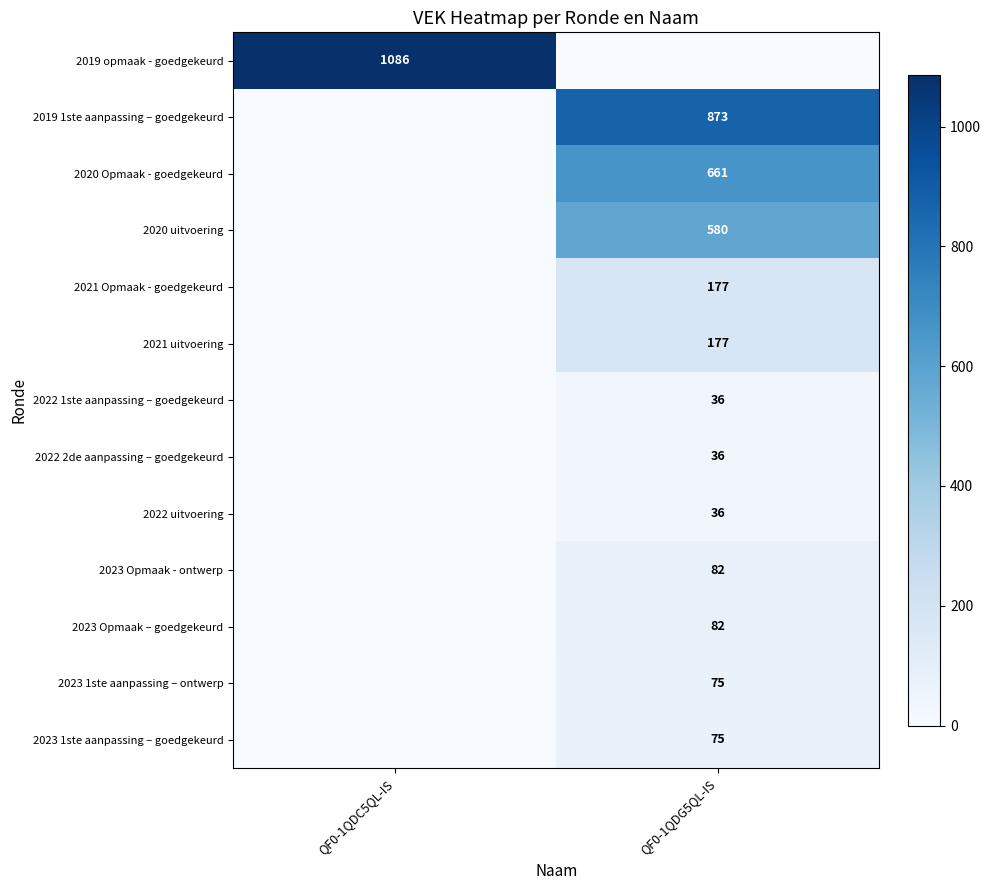

What is the spread (max minus min) of values at QF0-1QDG5QL-IS?

873